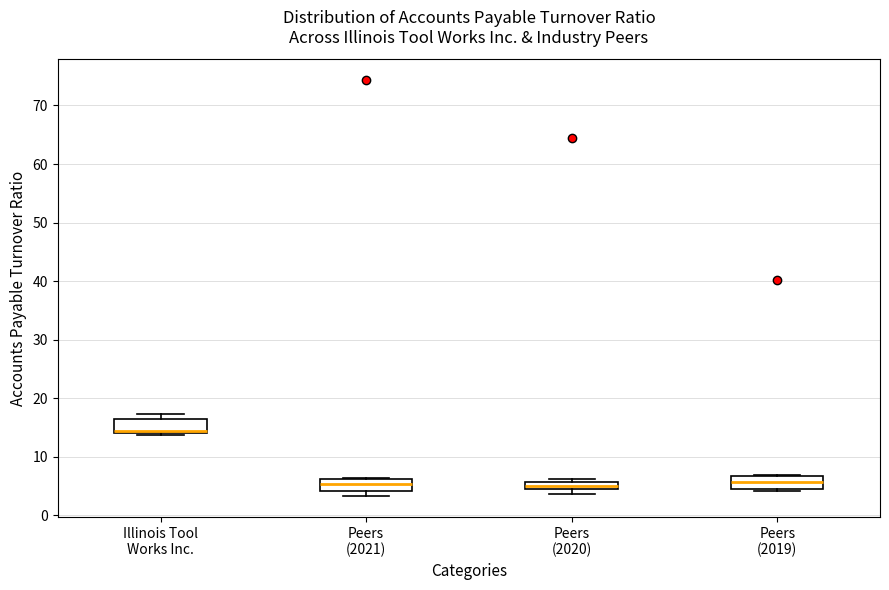

Where is the lower edge of the box for Peers (2021) on the y-axis? The values are not printed on the chart, so give them approximately, as read against the axis.

4